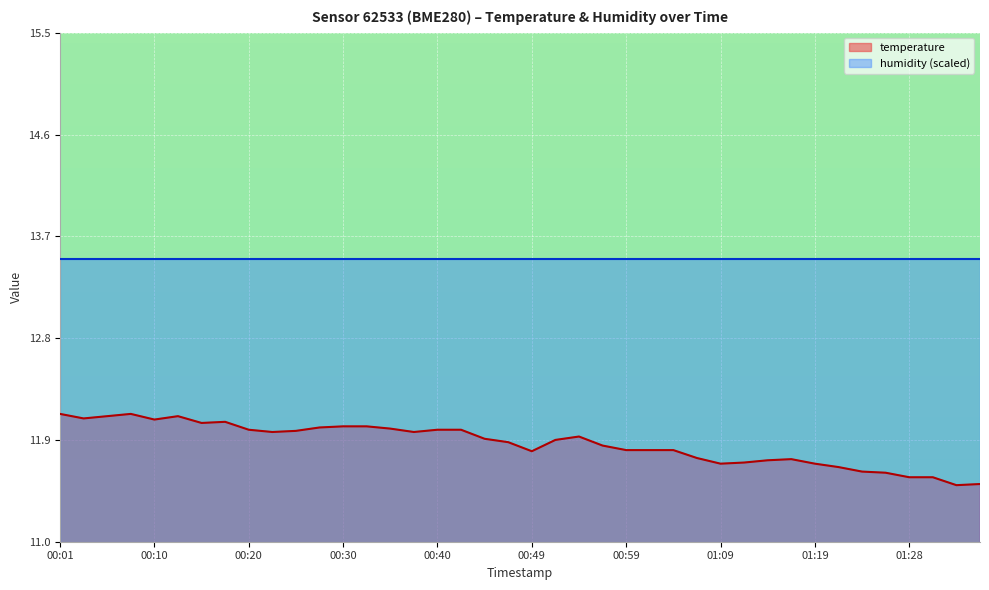

Is it true that the value at 00:44 is 7.4?

False